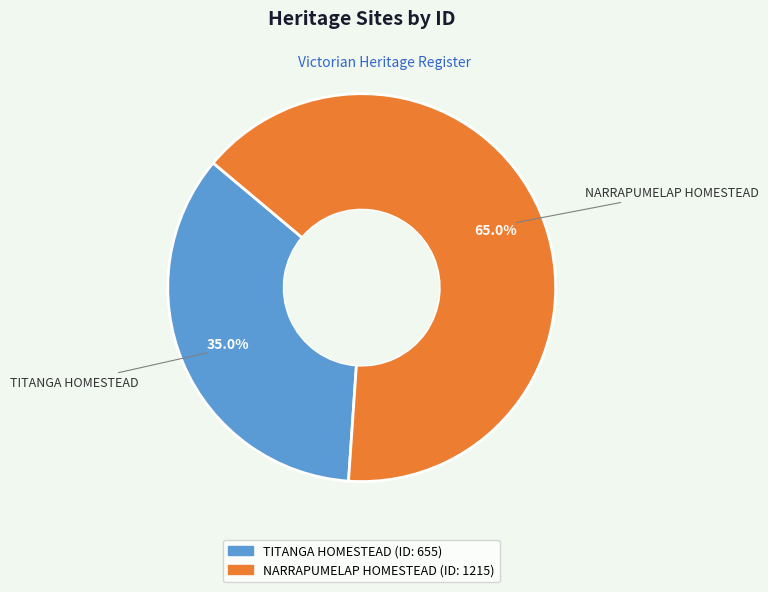

Combined, do NARRAPUMELAP HOMESTEAD and TITANGA HOMESTEAD account for over 50%?

Yes